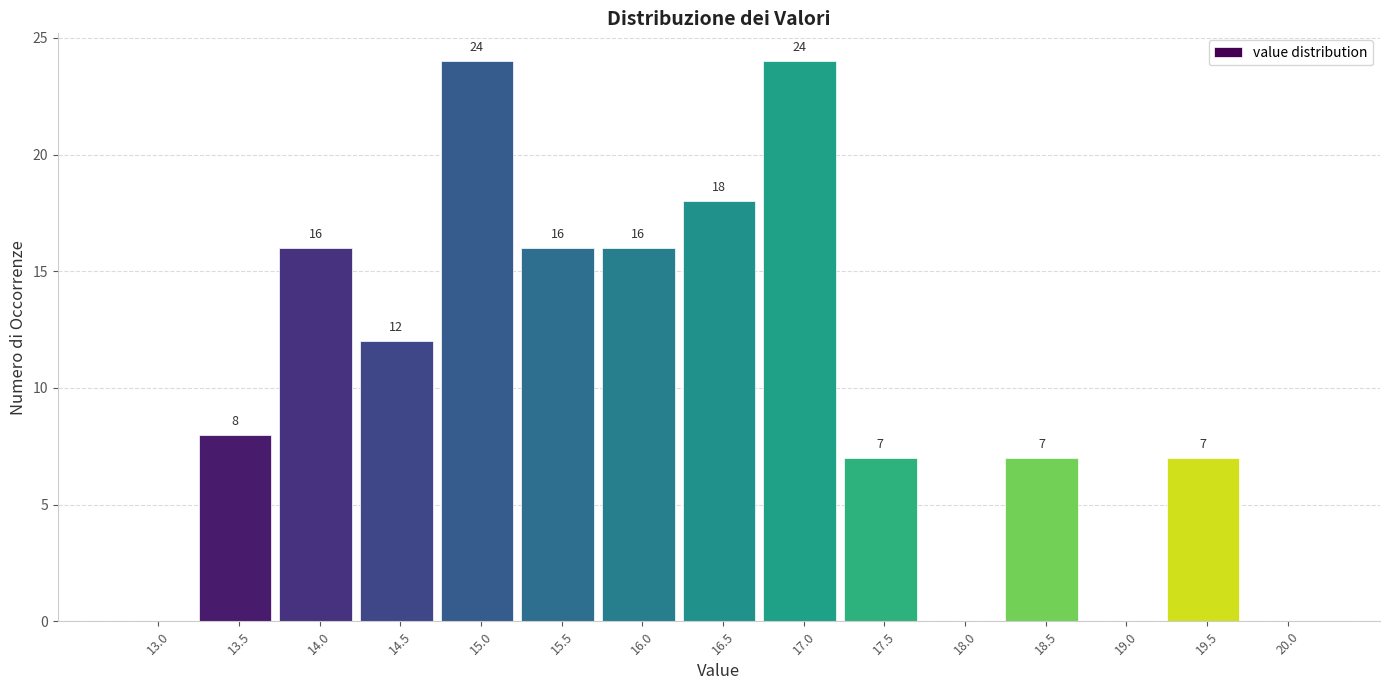

Reading left to right, extract all data points from this chart.

13.0=0	13.5=8	14.0=16	14.5=12	15.0=24	15.5=16	16.0=16	16.5=18	17.0=24	17.5=7	18.0=0	18.5=7	19.0=0	19.5=7	20.0=0